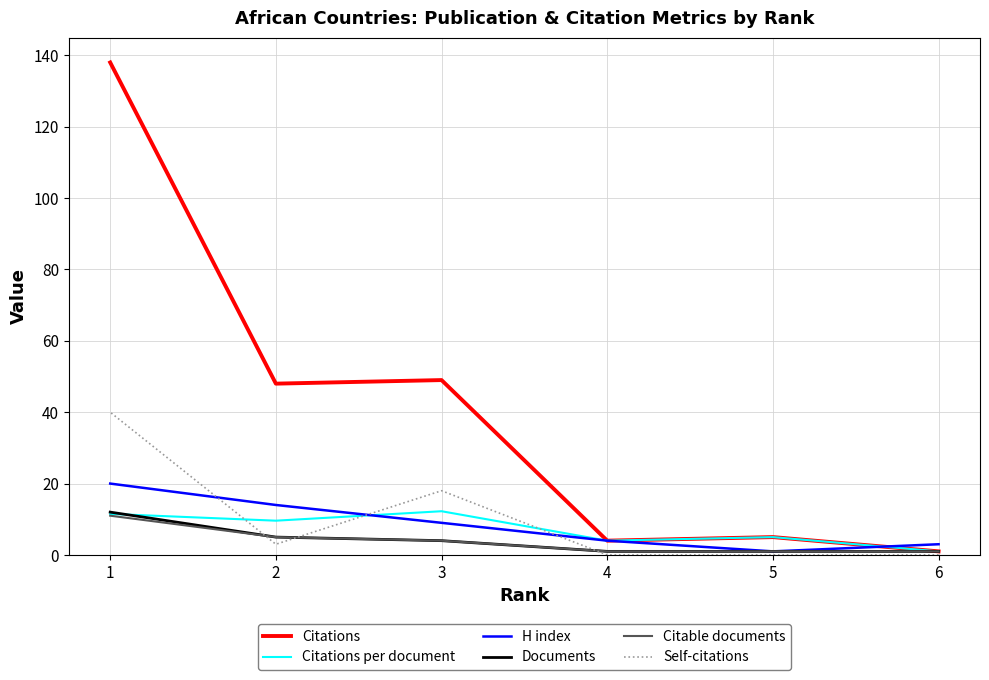

What is the difference between the maximum and minimum values in the Citations per document series?

11.2